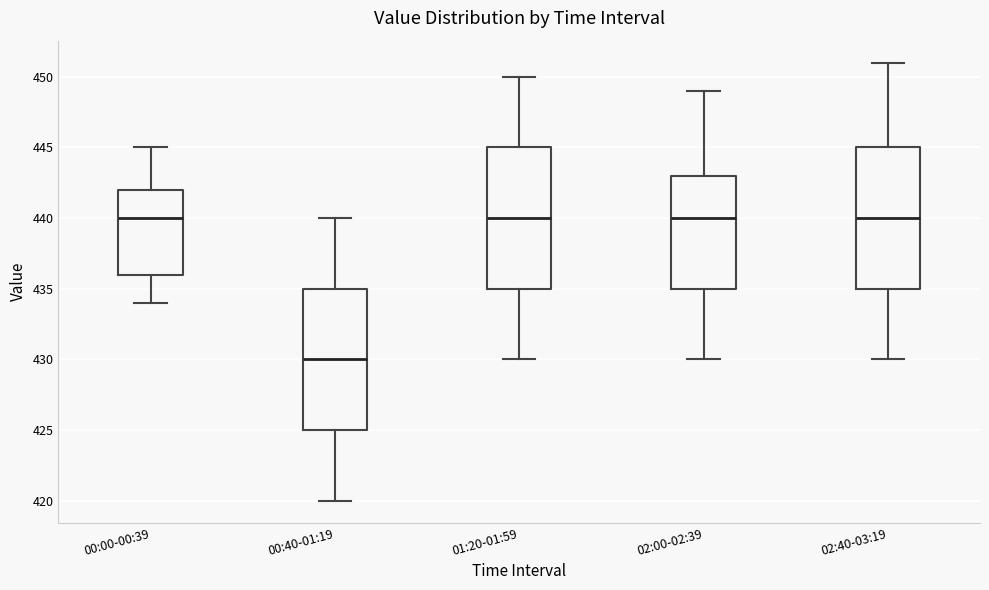

Where is the lower edge of the box for 00:40-01:19 on the y-axis? The values are not printed on the chart, so give them approximately, as read against the axis.

425